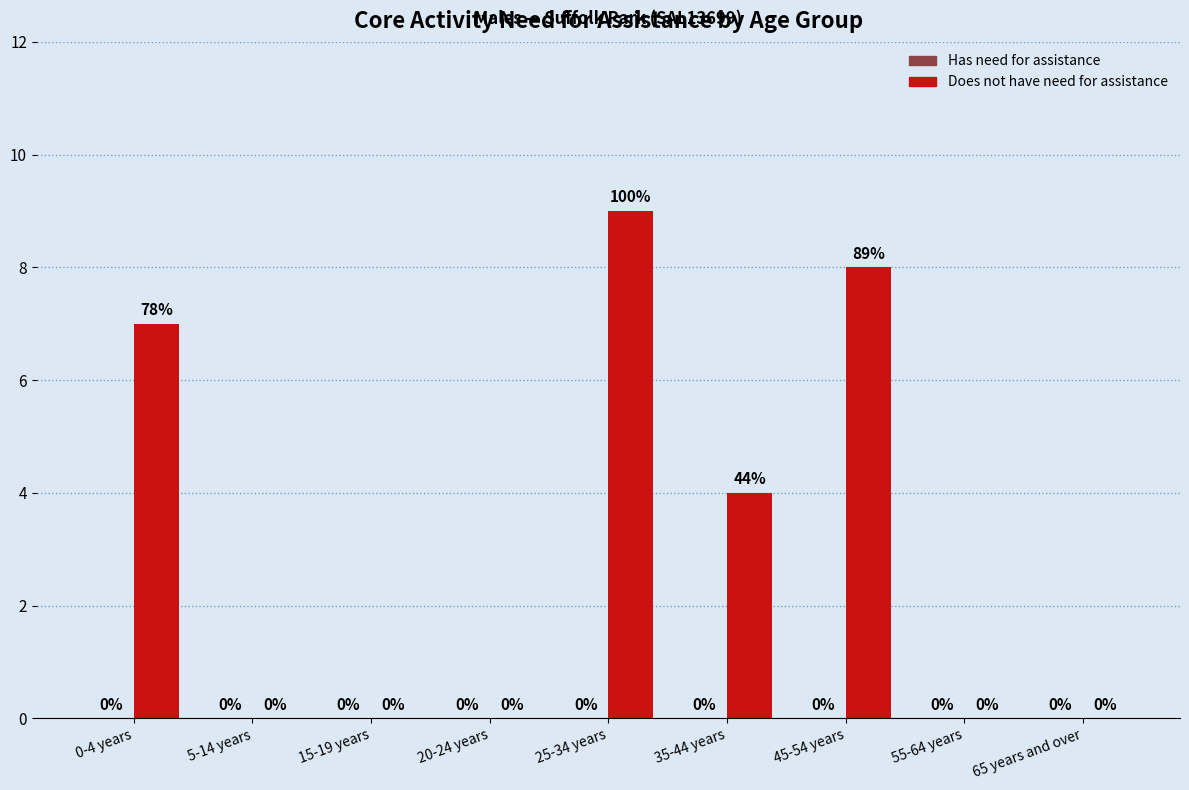

The chart shows a value of -5 at 20-24 years. True or false?

False